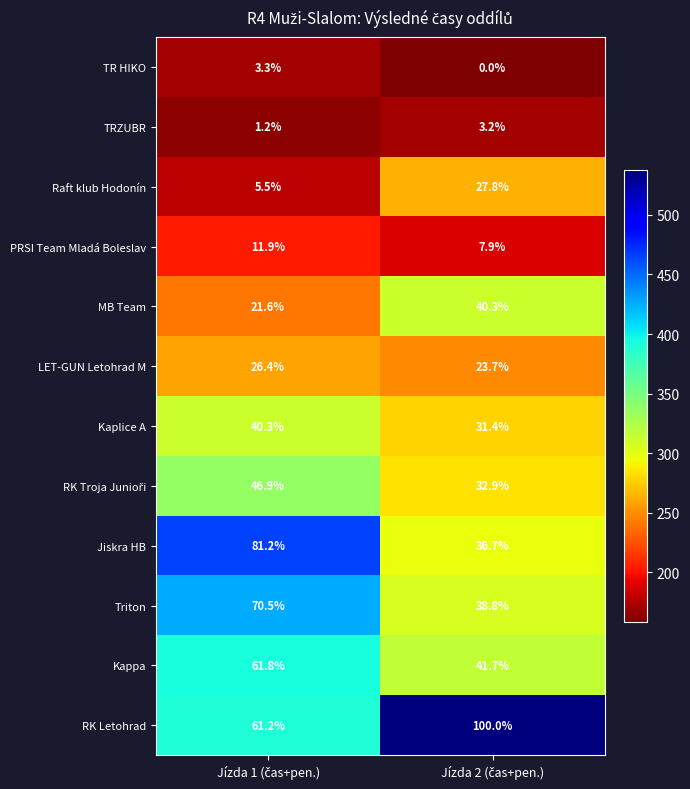

Which series has the widest spread of values?

Jiskra HB